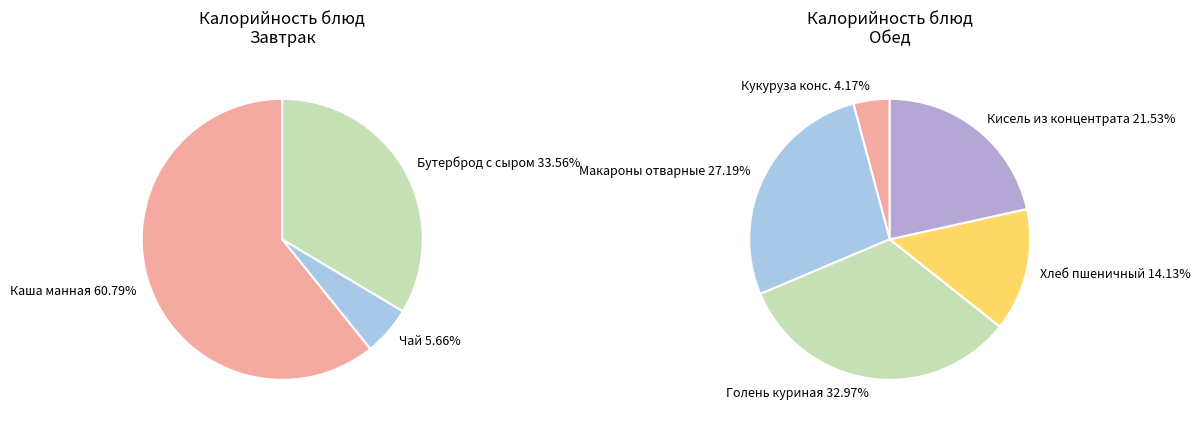

Approximately how many times larger is the value at Кукуруза консервированная compared to Голень куриная в томатном соусе?

0.1